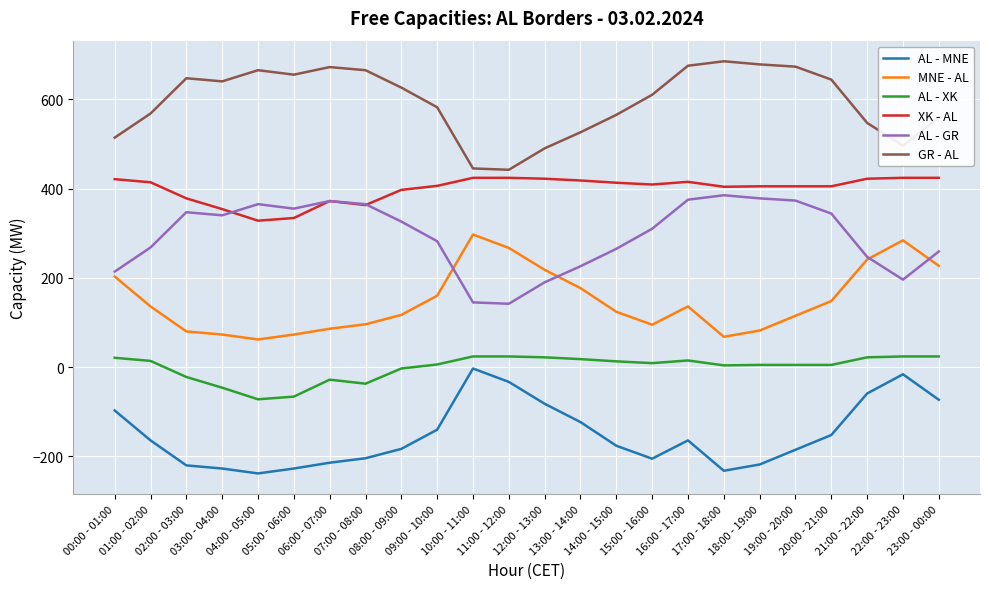

Rank the series by their maximum value, from highest to lowest.

GR - AL, XK - AL, AL - GR, MNE - AL, AL - XK, AL - MNE